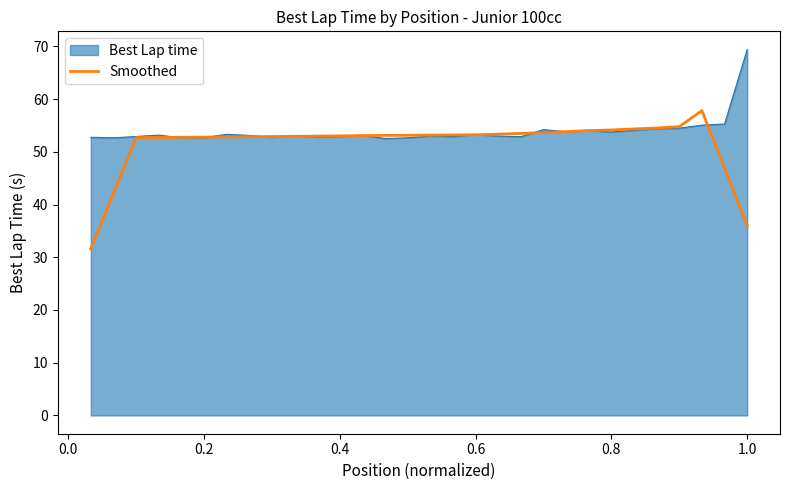

How many distinct data groups are displayed?

2